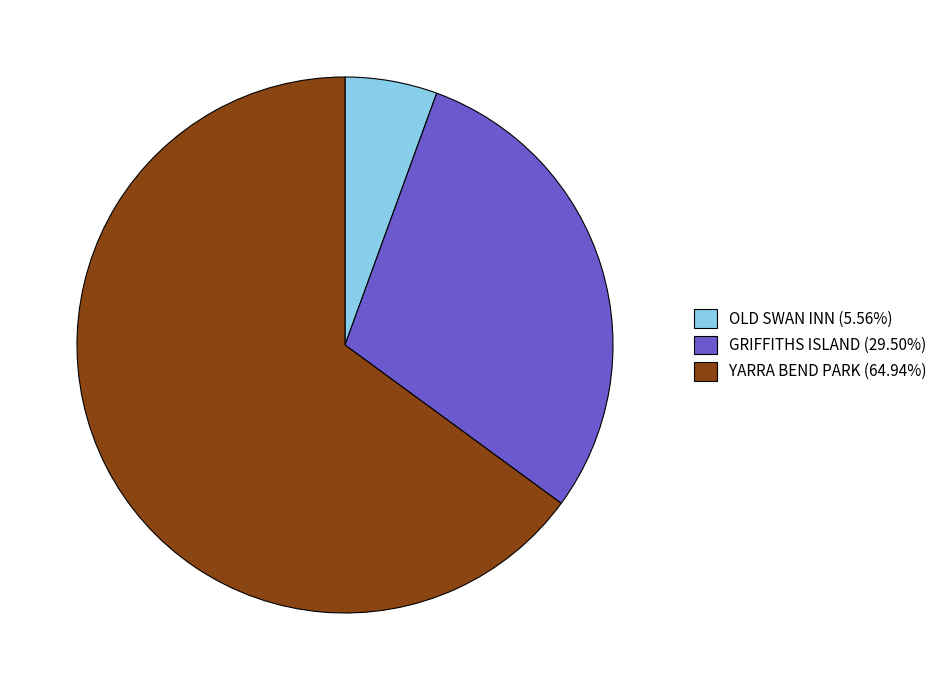

Approximately how many times larger is the value at GRIFFITHS ISLAND compared to OLD SWAN INN?

5.3